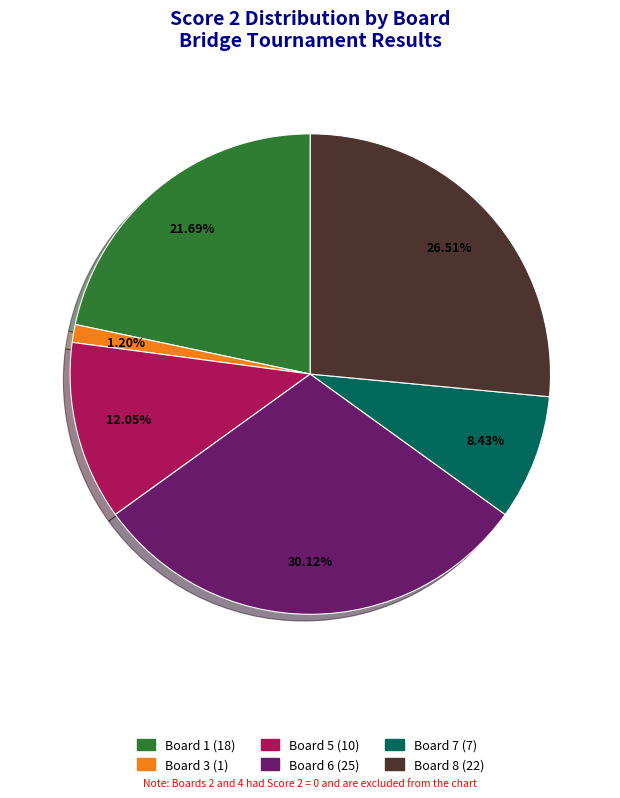

How many segments does this pie chart have?

6